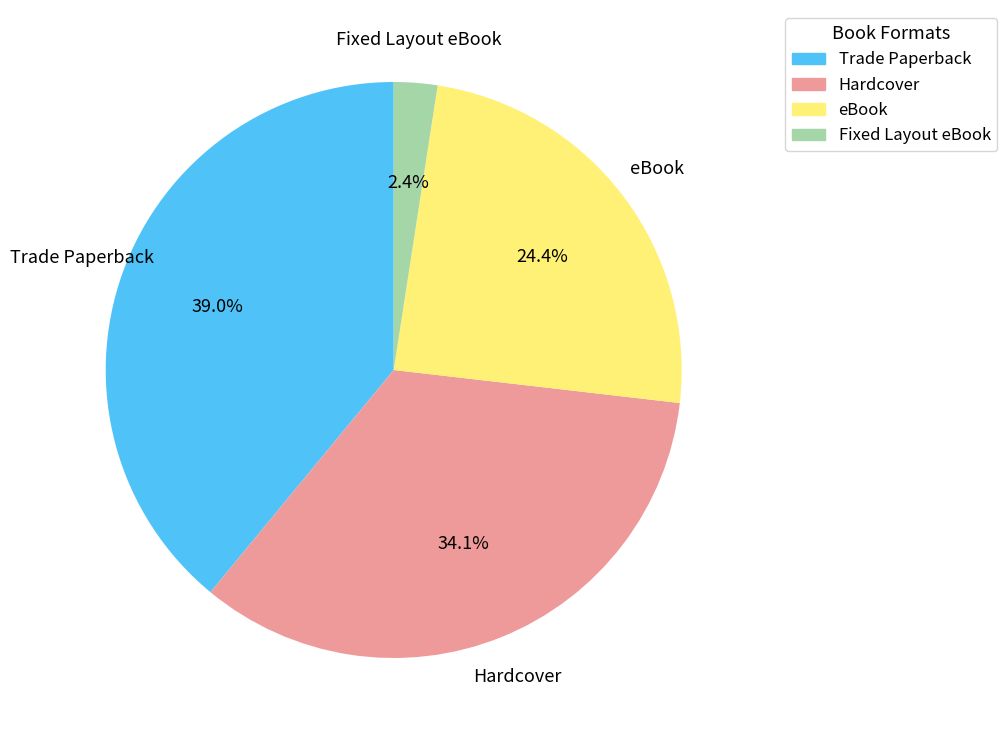

Which category has the biggest portion of the pie?

Trade Paperback